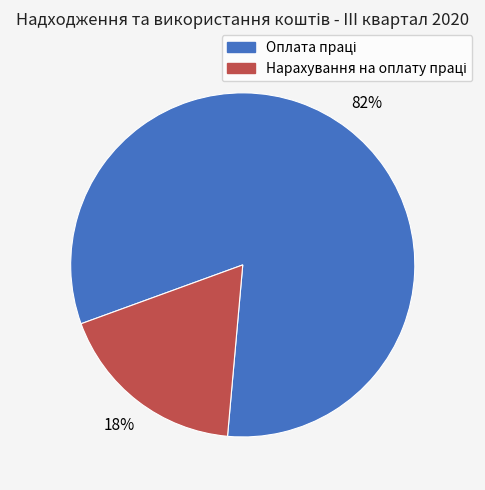

To the nearest percent, what is the difference between the largest and smallest slice percentages?

64%